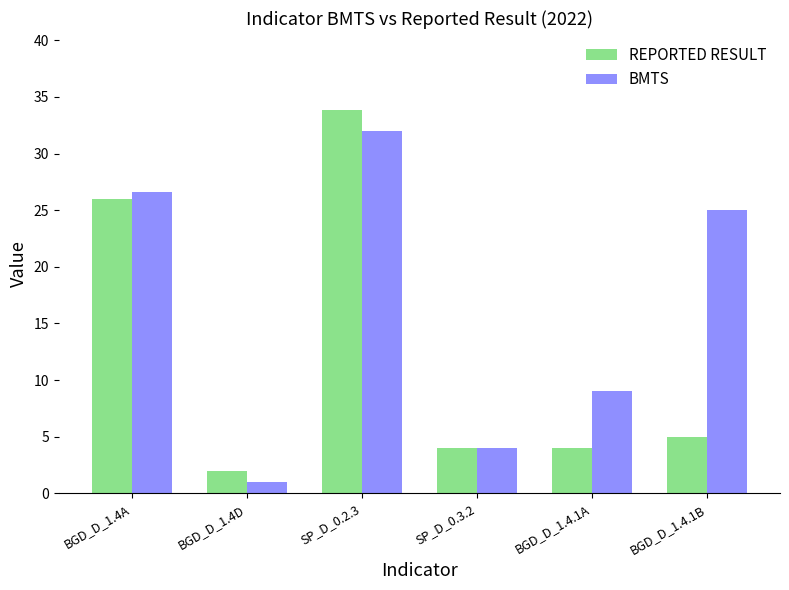

At how many categories does at least one series exceed 32?

1